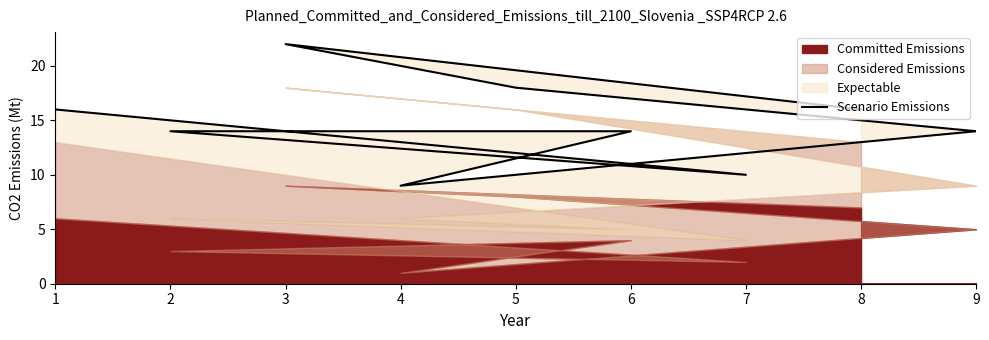

What is the difference between the values at 4 and 9?

5